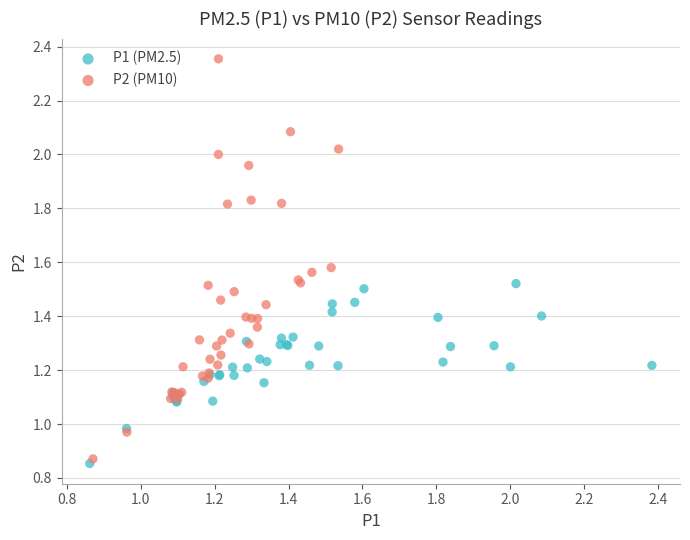

What are all the series names shown in the legend?

P1 (PM2.5), P2 (PM10)